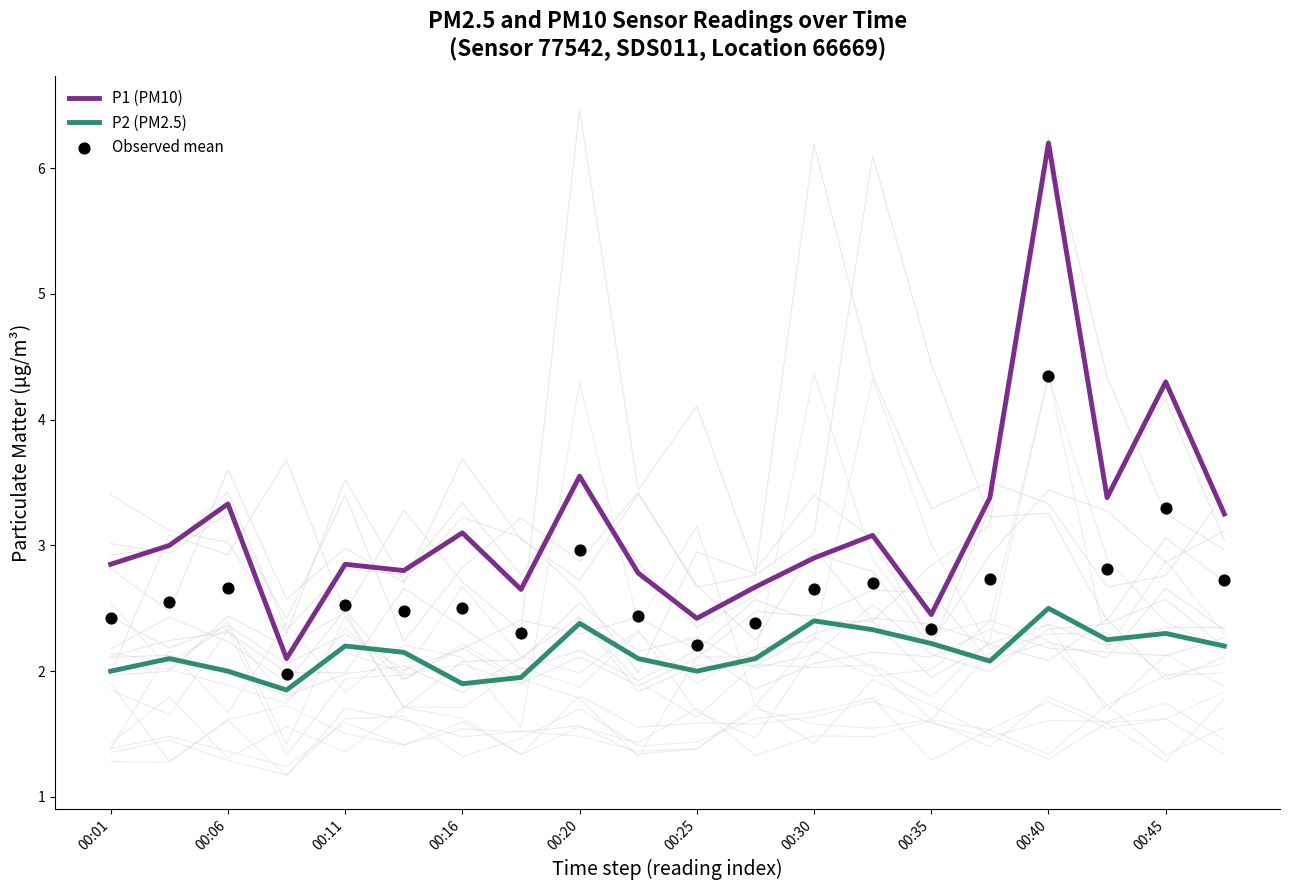

What is the total value across all series at 17?

8.4